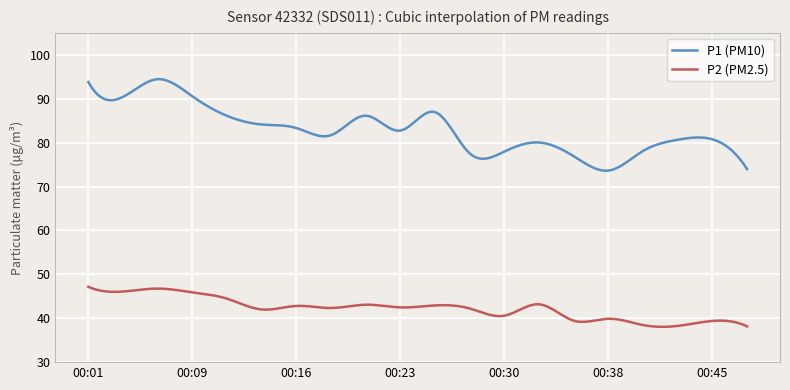

What is the lowest value of the P2 (PM2.5) series?

38.0